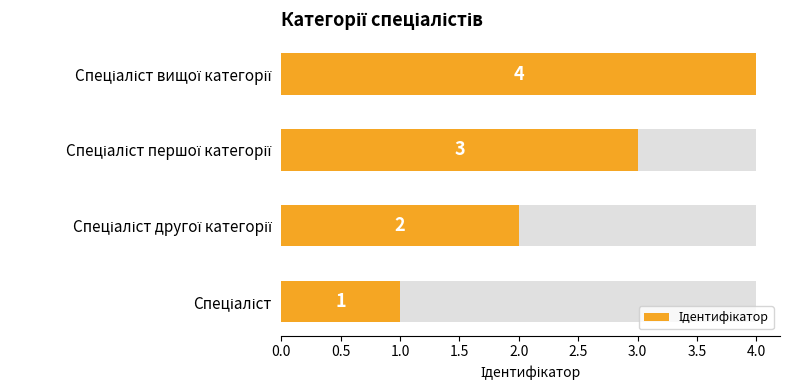

How many bars are there in total?

4